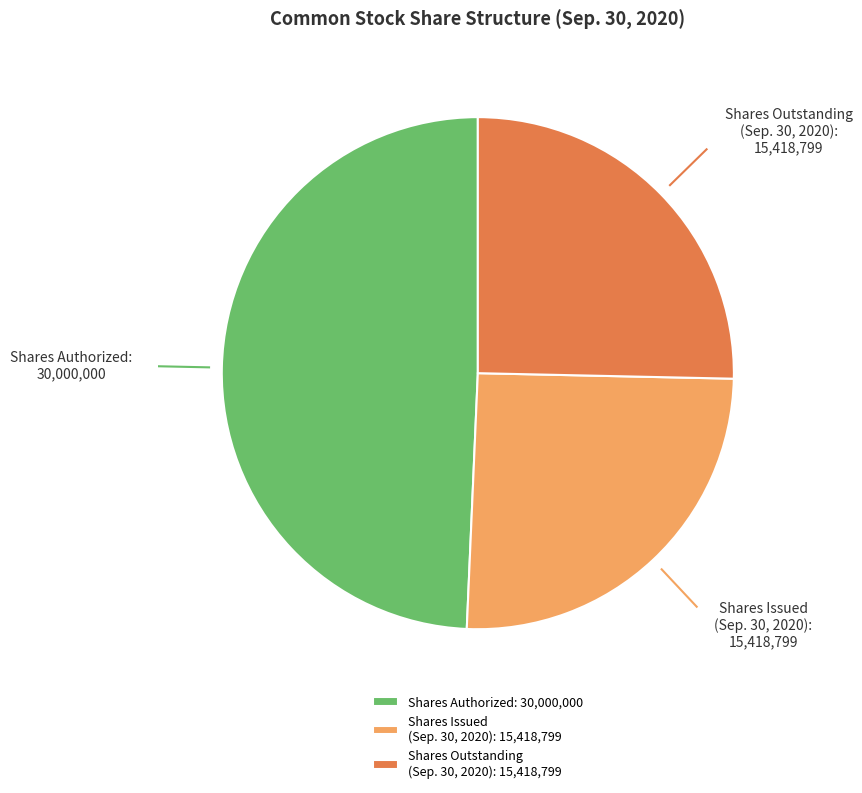

Does Shares Authorized account for over 50% of the chart?

No